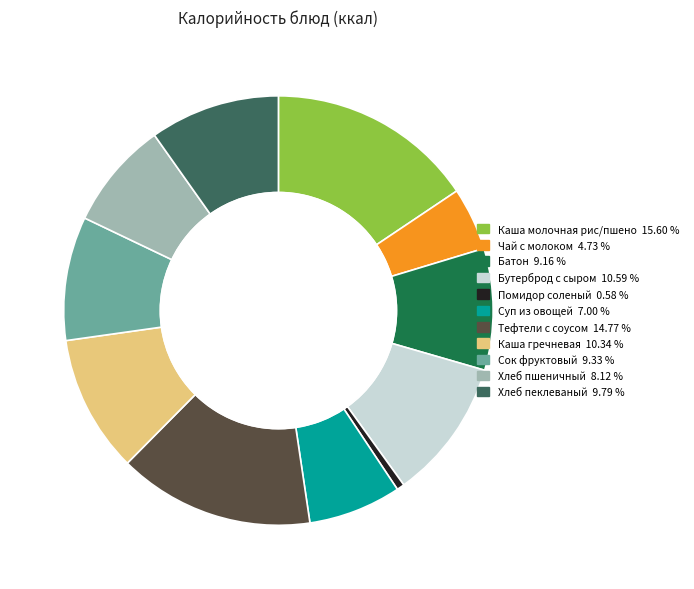

Does any single category account for the majority?

No